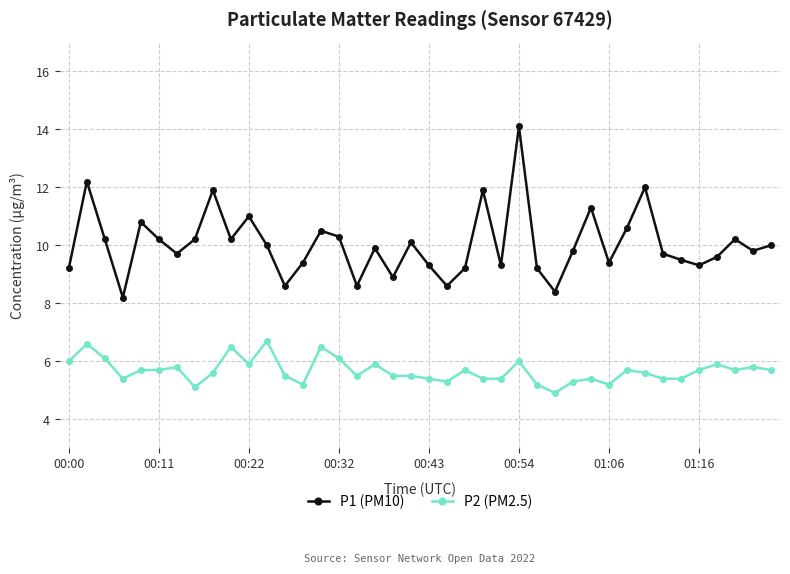

What is the value of the P1 (PM10) point at the 20th from the left?

10.1